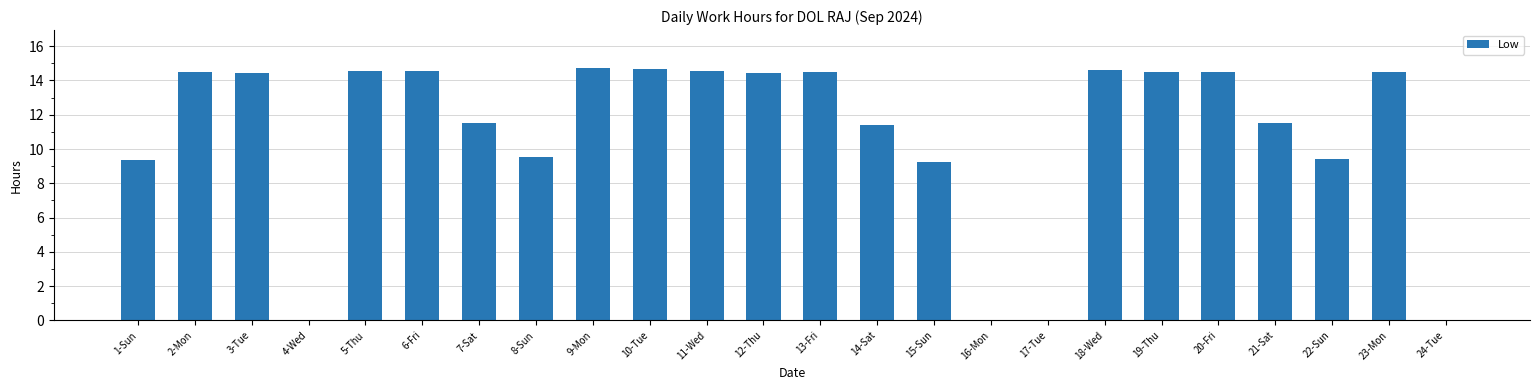

True or false: the data shows 14.5 at 13-Fri.

True